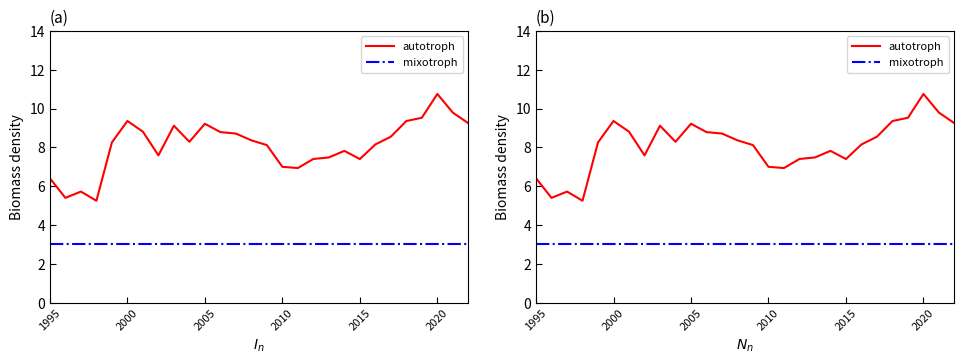

What is the lowest value of the autotroph series?

5.2